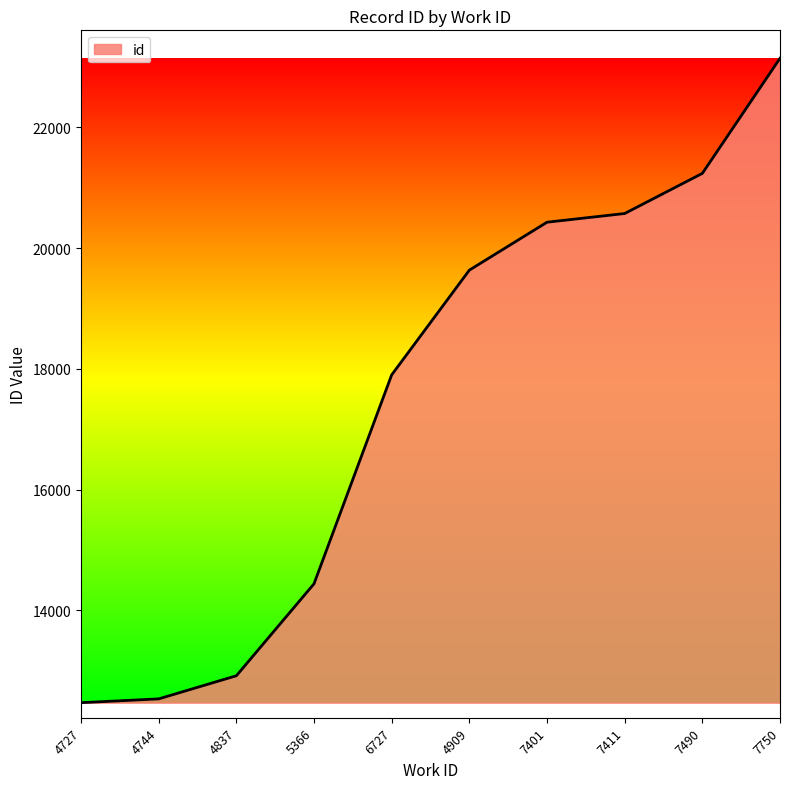

What value does the data have at 4744?

12532